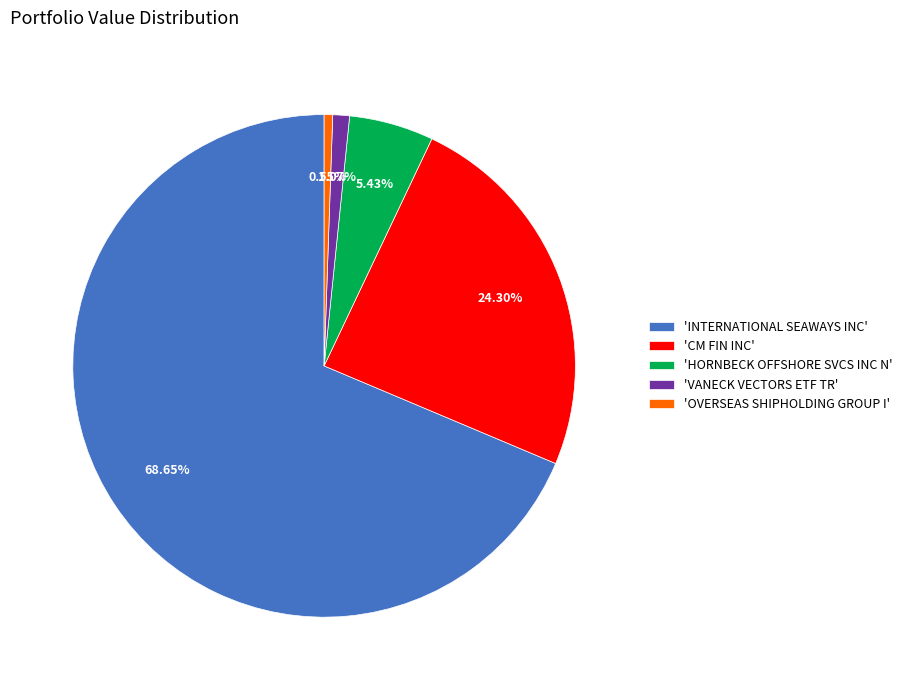

Which slice is the largest?

'INTERNATIONAL SEAWAYS INC'